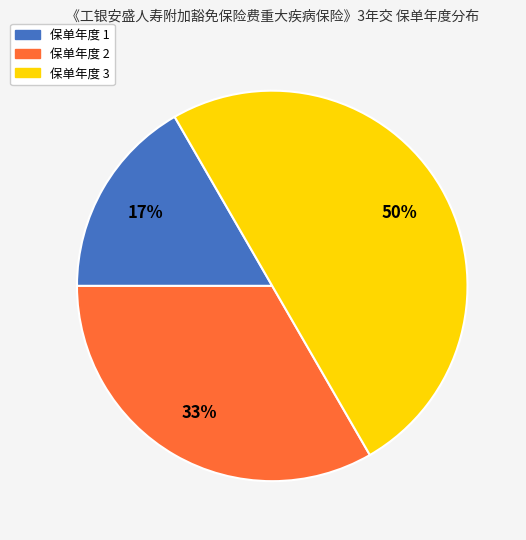

How many segments does this pie chart have?

3